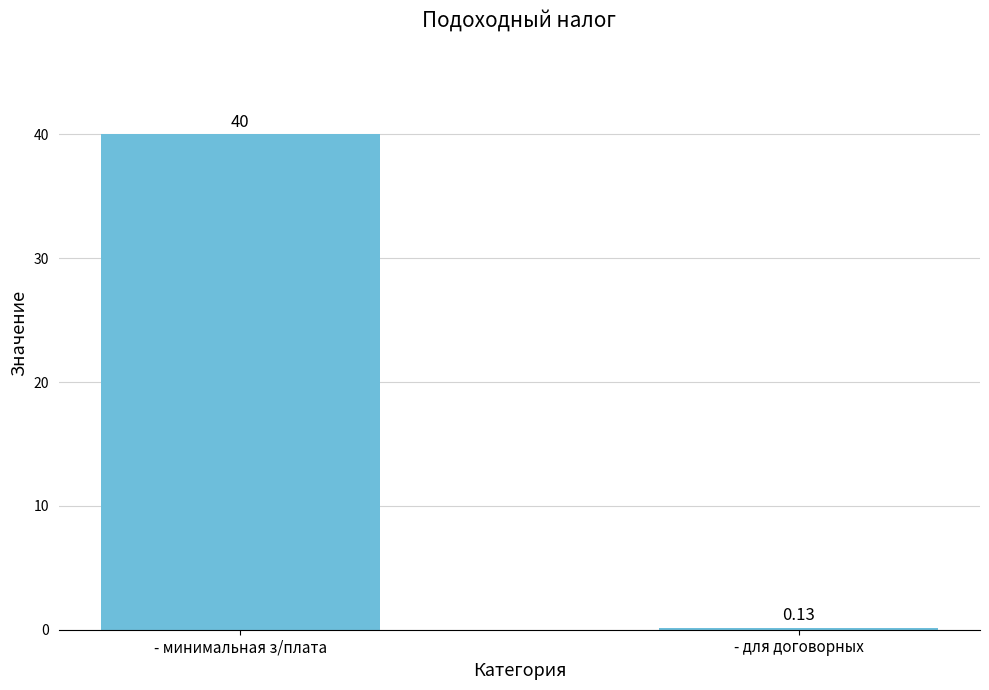

Is it true that the value at - минимальная з/плата is 40.0?

True